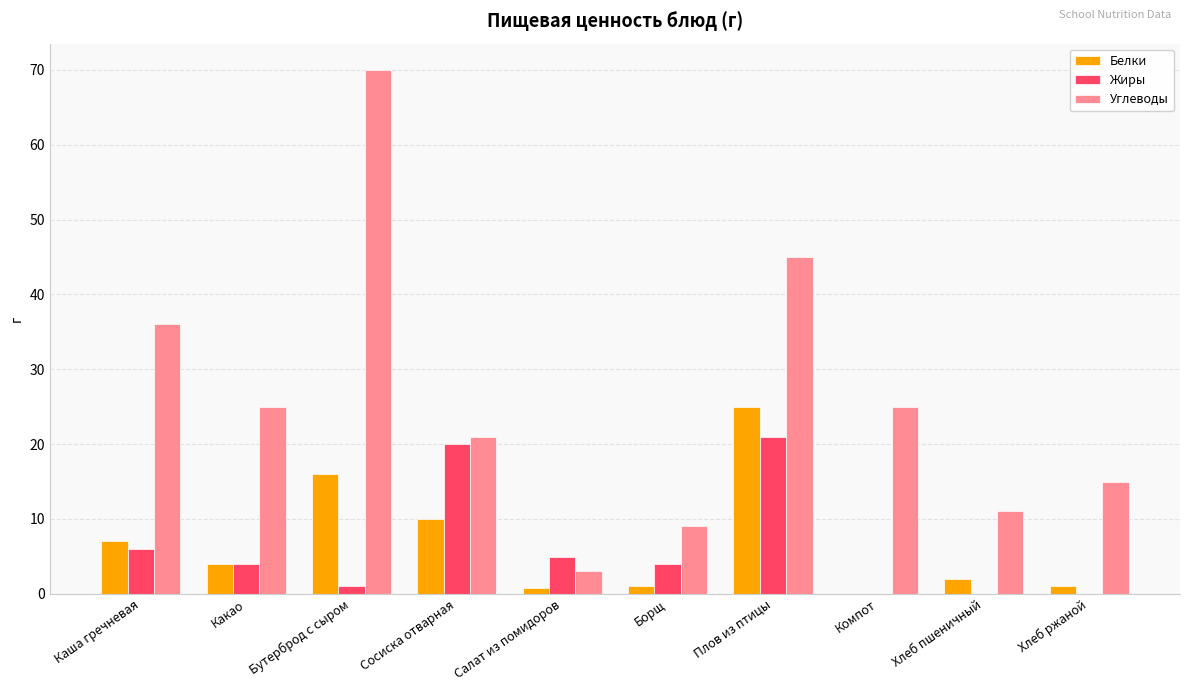

At which label does Углеводы first exceed 25?

Каша гречневая